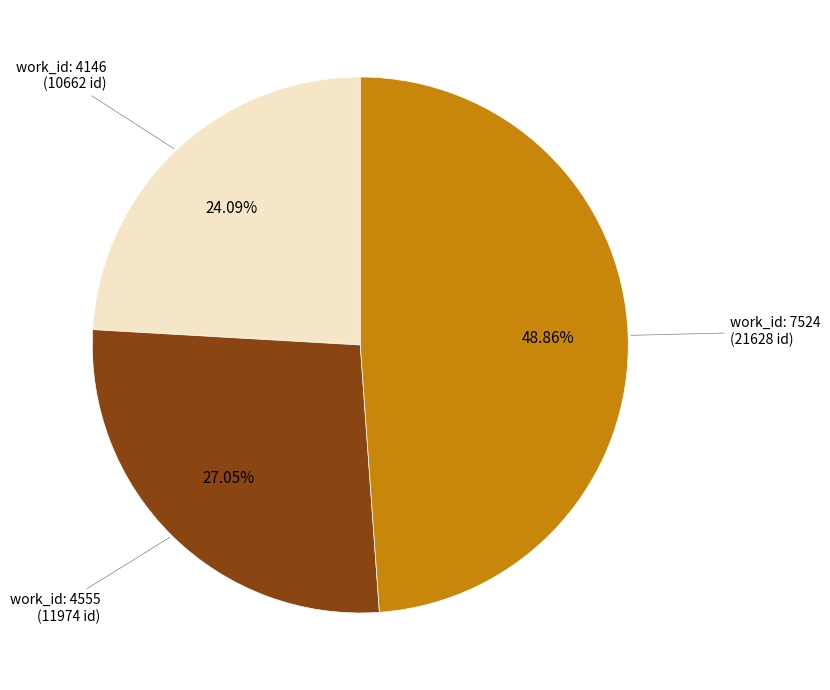

Does any single category account for the majority?

No